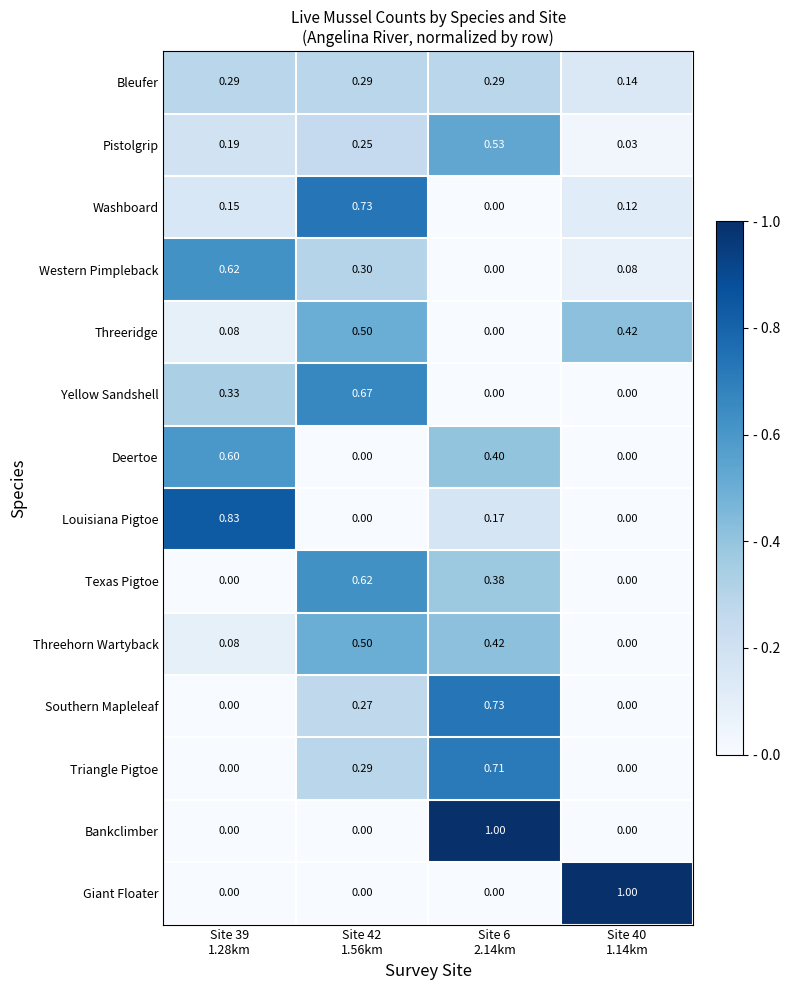

How many series are shown in this chart?

14